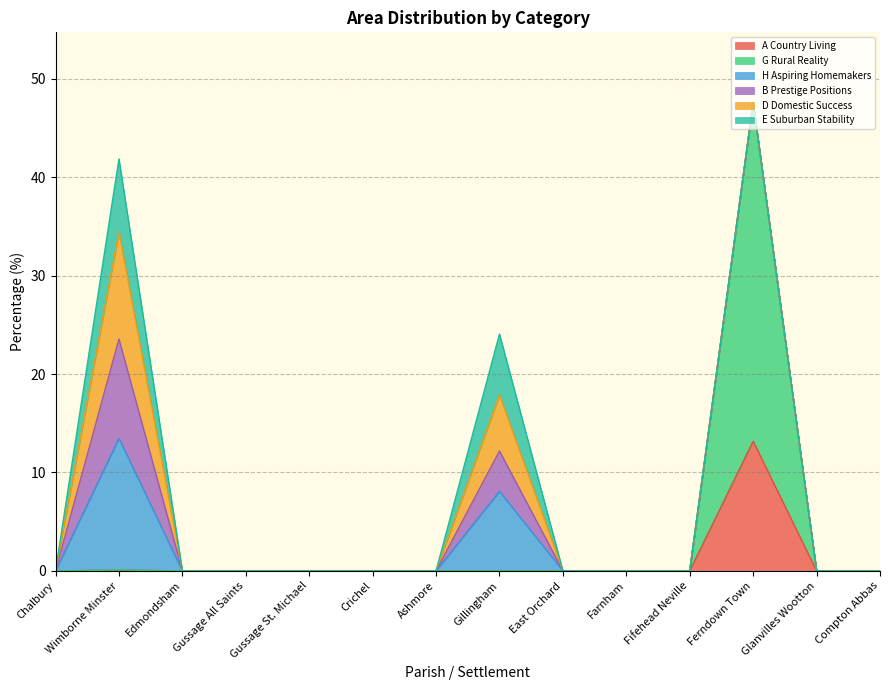

The value of B Prestige Positions at Edmondsham is 0.0. True or false?

True